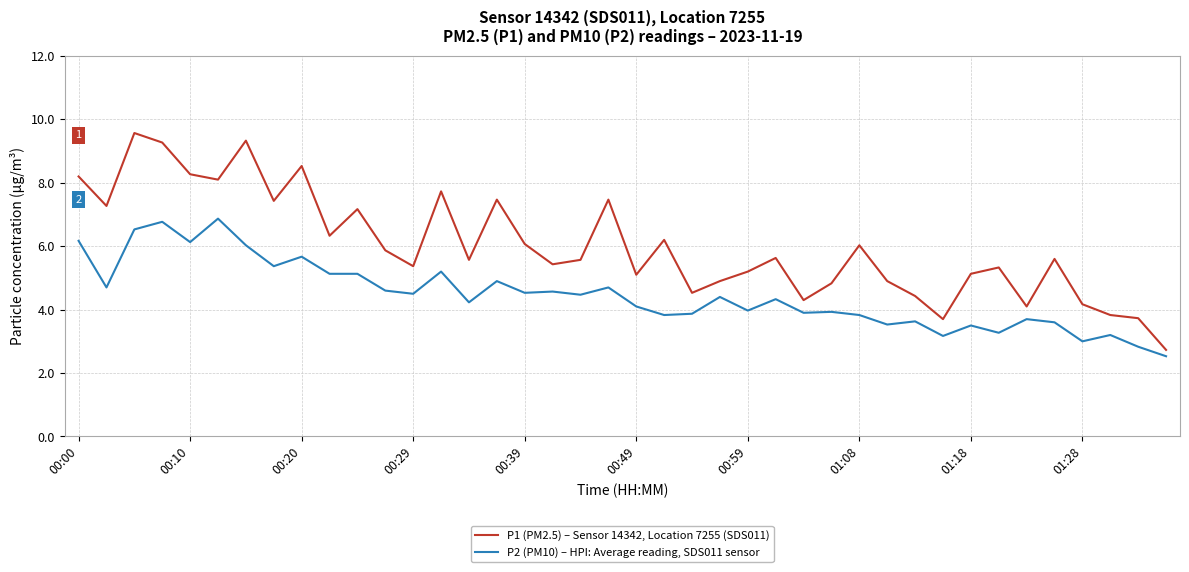

True or false: P1 (PM2.5) – Sensor 14342, Location 7255 (SDS011) and P2 (PM10) – HPI: Average reading, SDS011 sensor intersect in this chart.

False